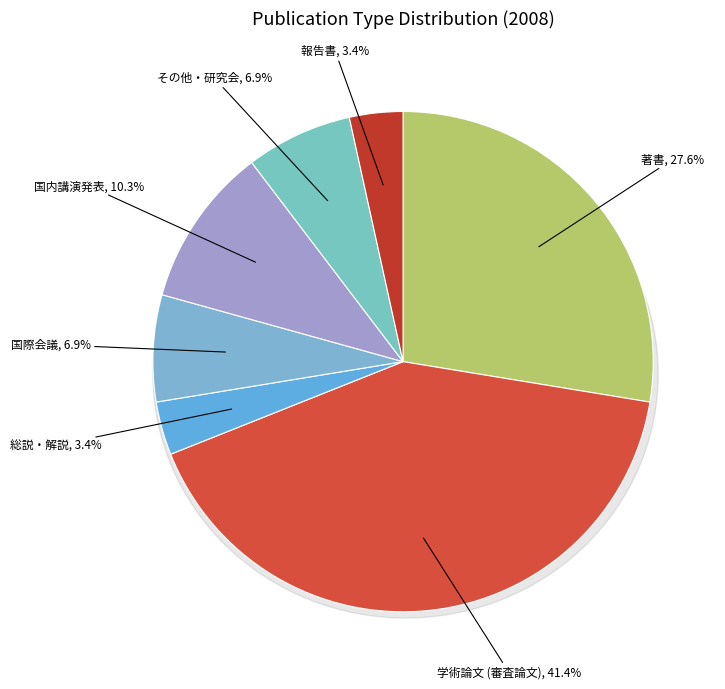

The 国際会議 slice represents 7% of the pie. True or false?

True